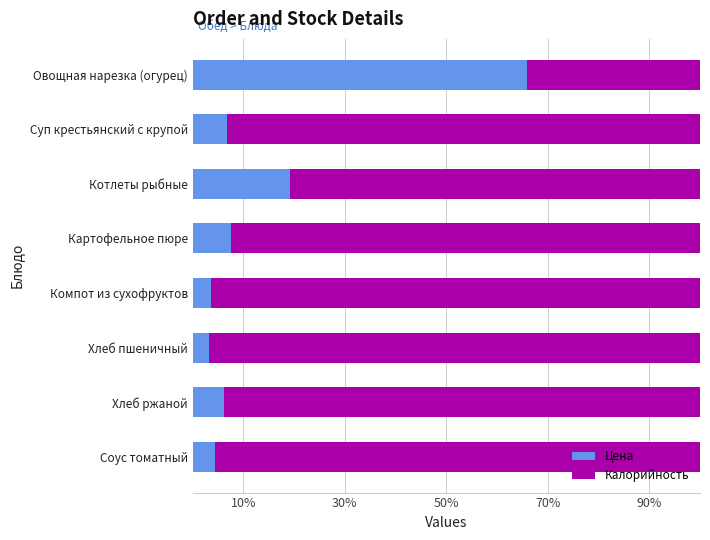

True or false: Цена has a value of 11.0 at Картофельное пюре.

False